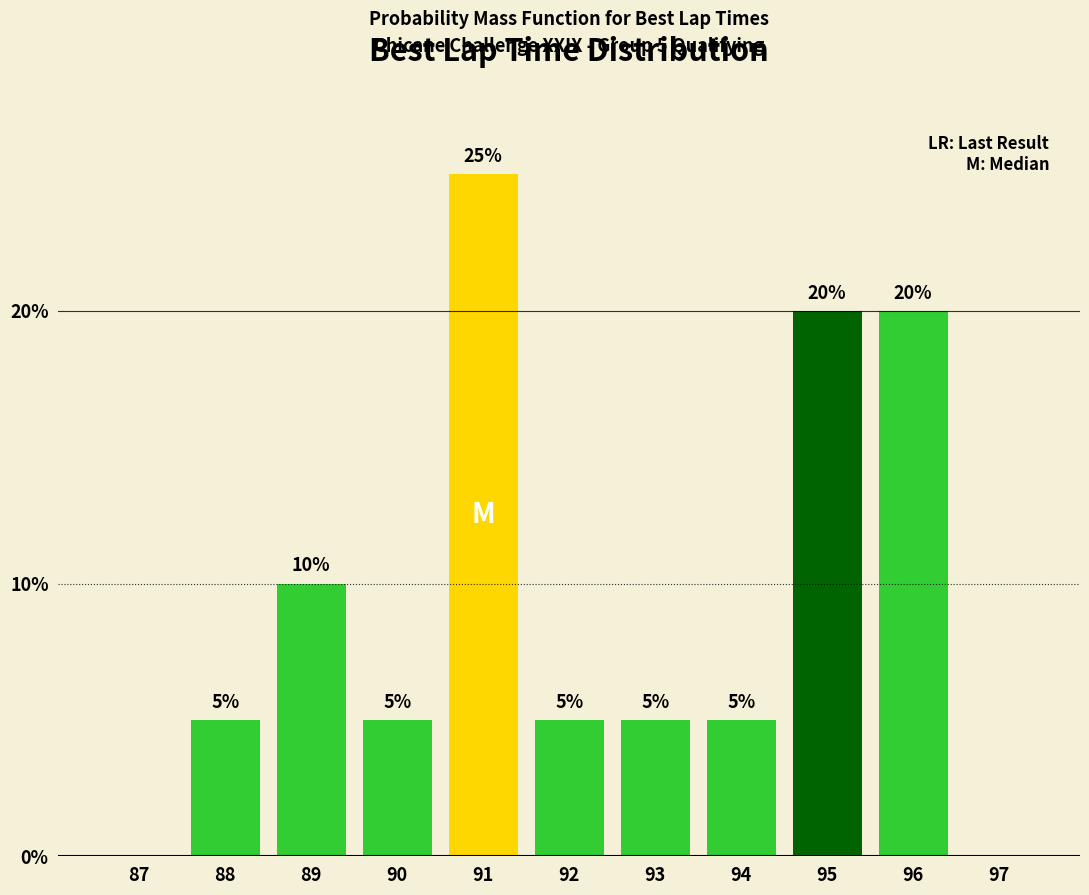

Reading left to right, transcribe all the data shown in this chart.

87=0	88=5	89=10	90=5	91=25	92=5	93=5	94=5	95=20	96=20	97=0